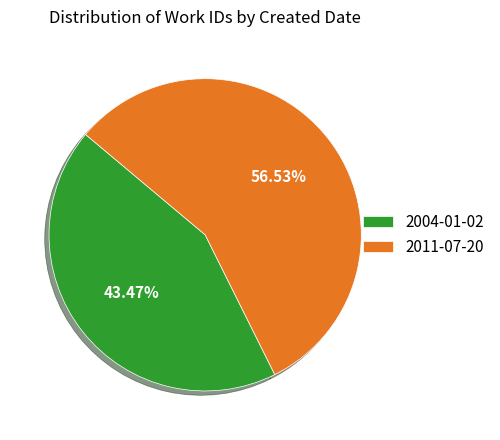

To the nearest percent, what is the difference between the largest and smallest slice percentages?

13%